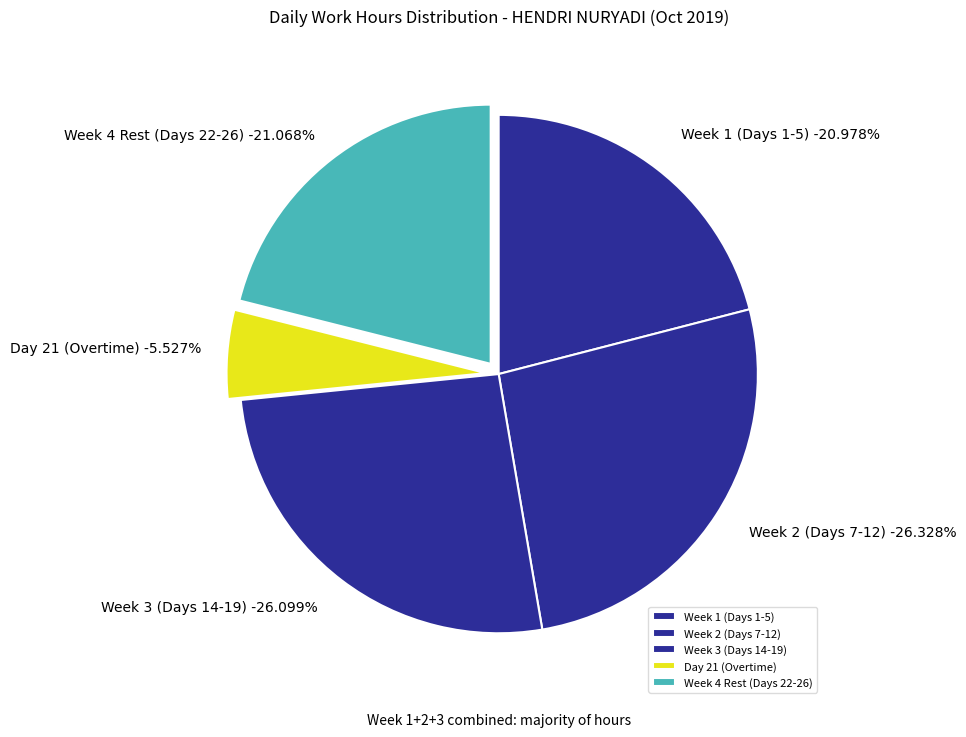

True or false: Day 4 accounts for 1% of the total.

False